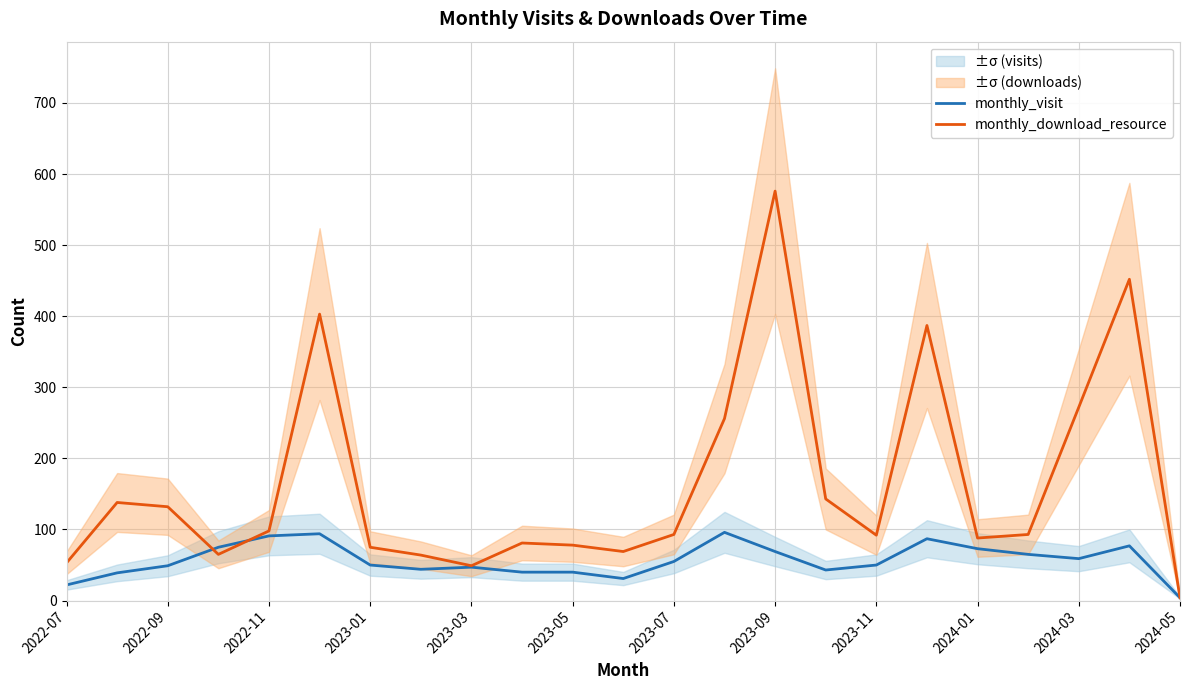

What is the difference between the maximum and minimum values in the monthly_visit series?

92